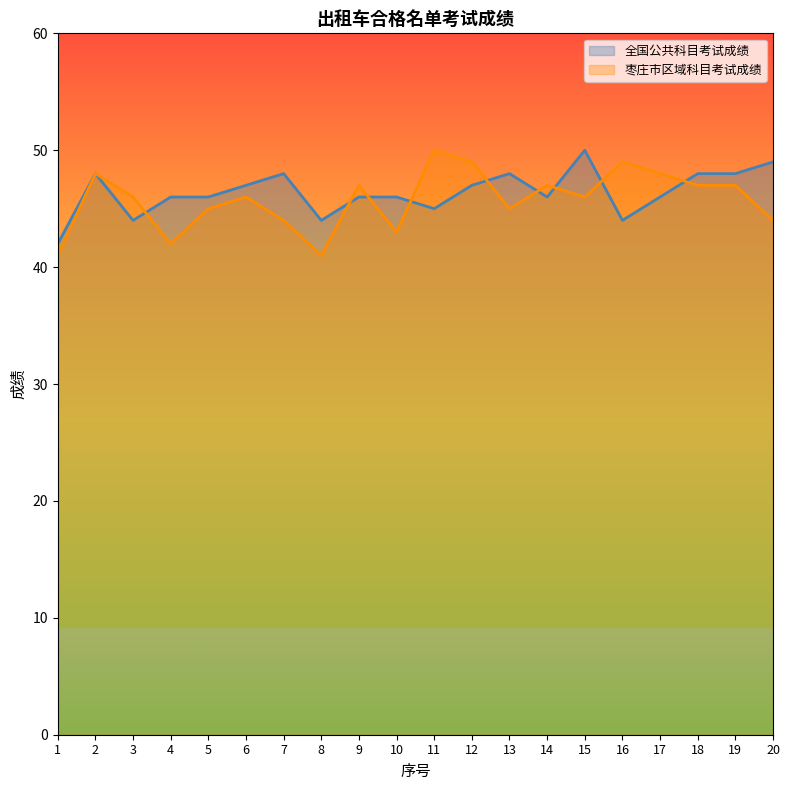

How many lines are shown in the chart?

2